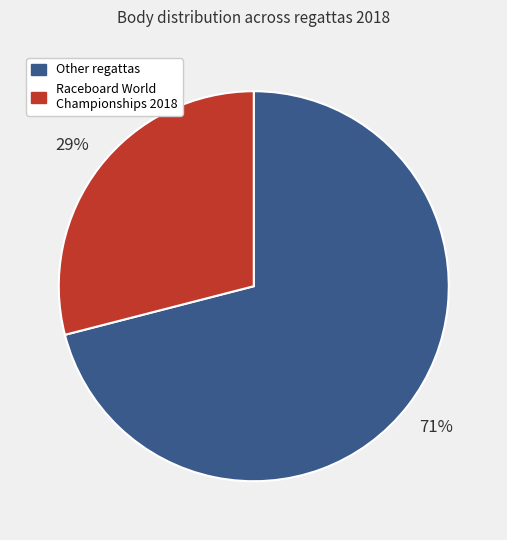

To the nearest percent, what is the difference between the largest and smallest slice percentages?

42%